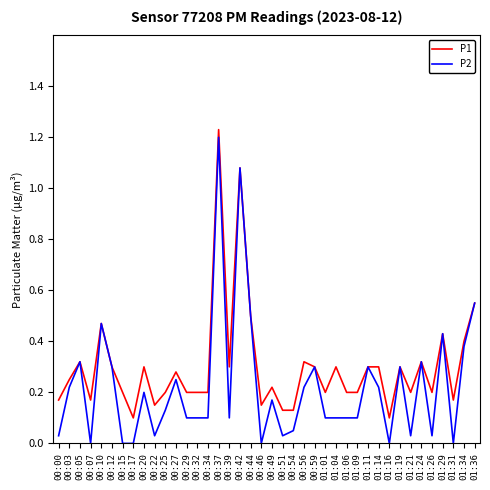

Is the value of P2 at 01:16 greater than the value of P1 at 00:17?

No